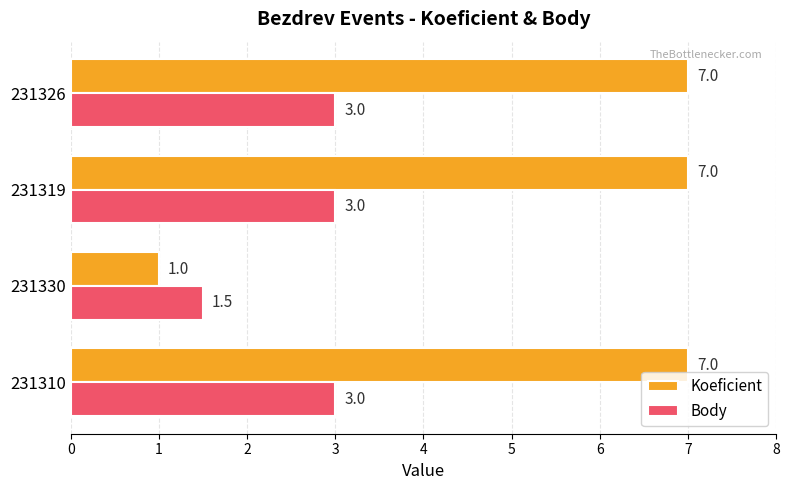

What is the sum of the Koeficient values at 231330 and 231326?

8.0